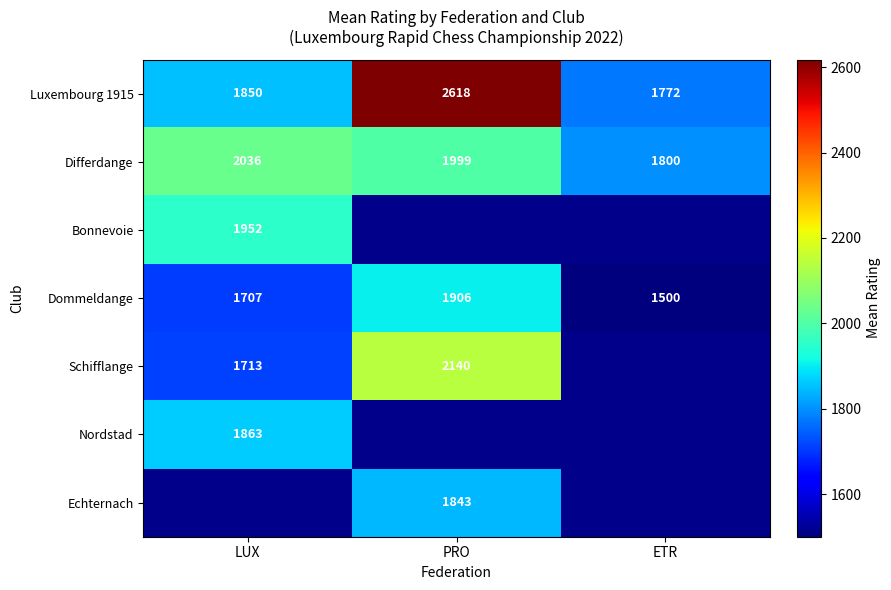

What is the difference between the highest and lowest values at ETR?

300.0